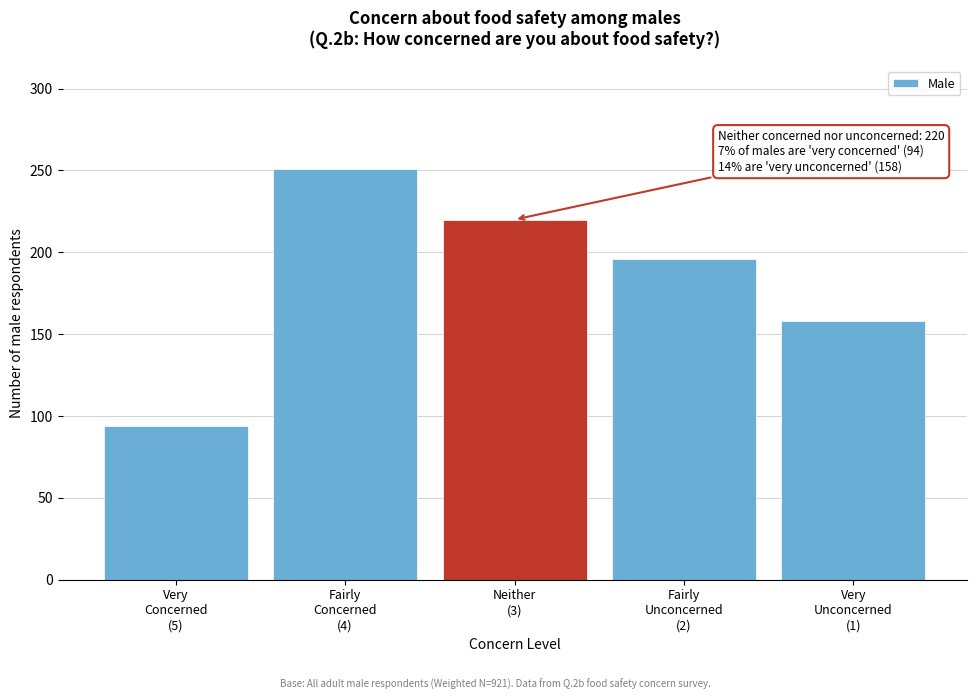

Reading left to right, extract all data points from this chart.

94	251	220	196	158